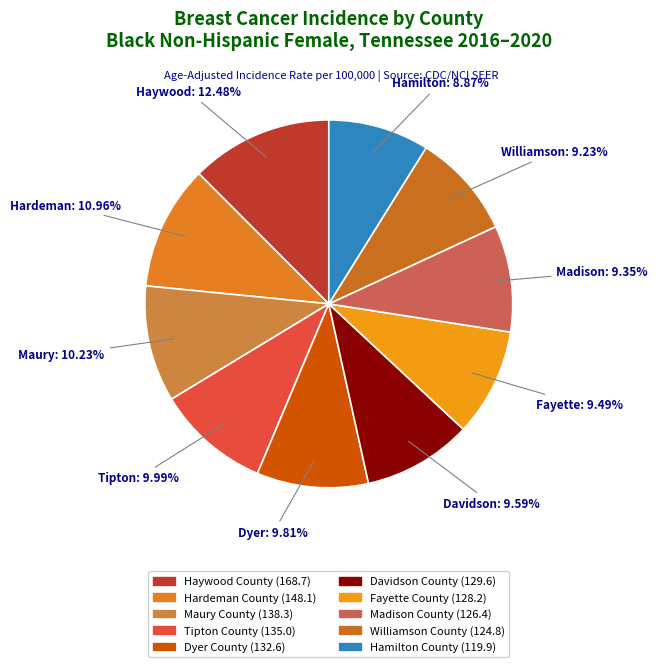

To the nearest percent, what is the difference between the largest and smallest slice percentages?

4%